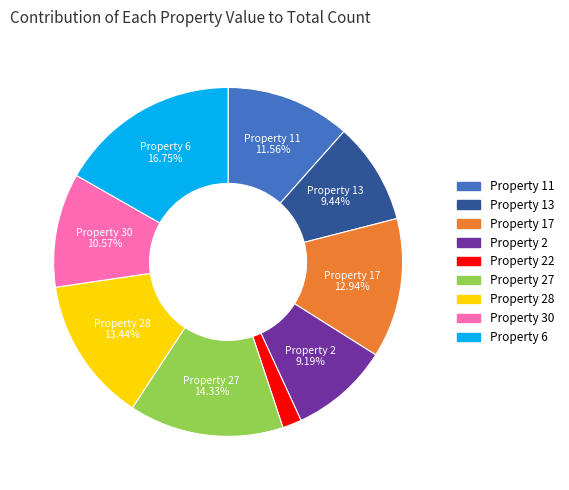

Count the number of slices in the pie.

9